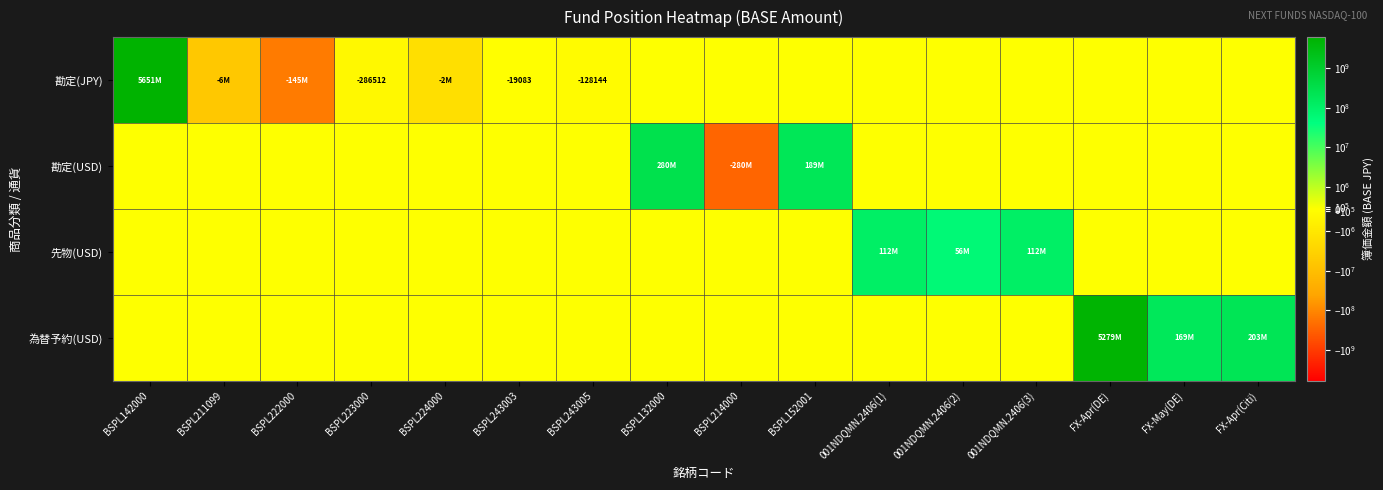

What is the maximum value for 先物(USD)?

111891990